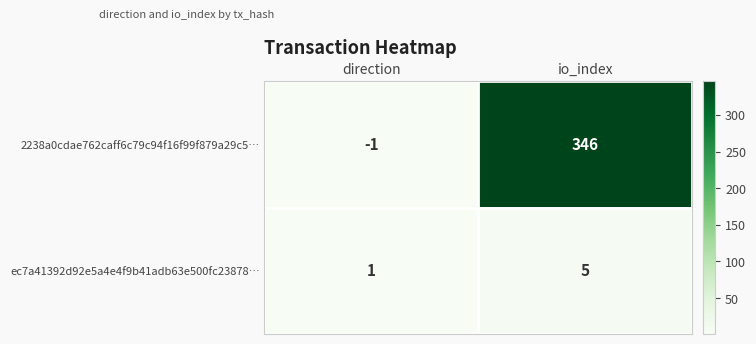

Reading right to left, extract all data points from this chart.

2238a0cdae762caff6c79c94f16f99f879a29c5…: 346	-1
ec7a41392d92e5a4e4f9b41adb63e500fc23878…: 5	1